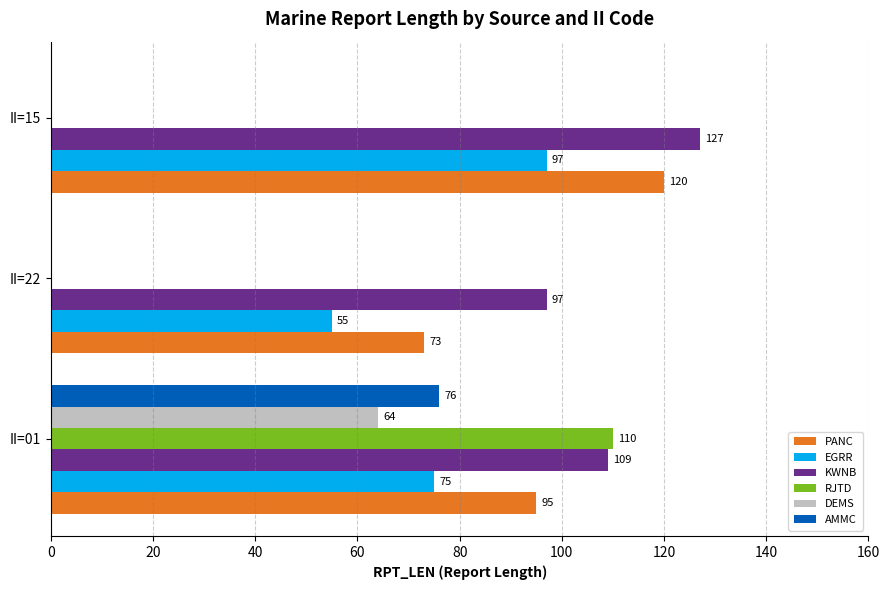

How many AMMC values are between 0 and 76?

3